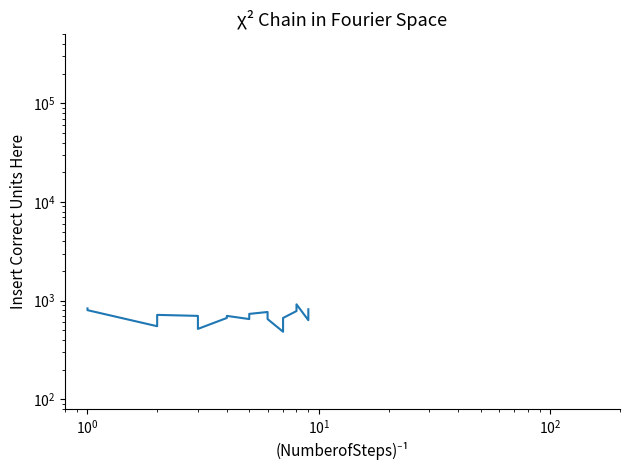

What is the minimum value shown in the chart?

483.3